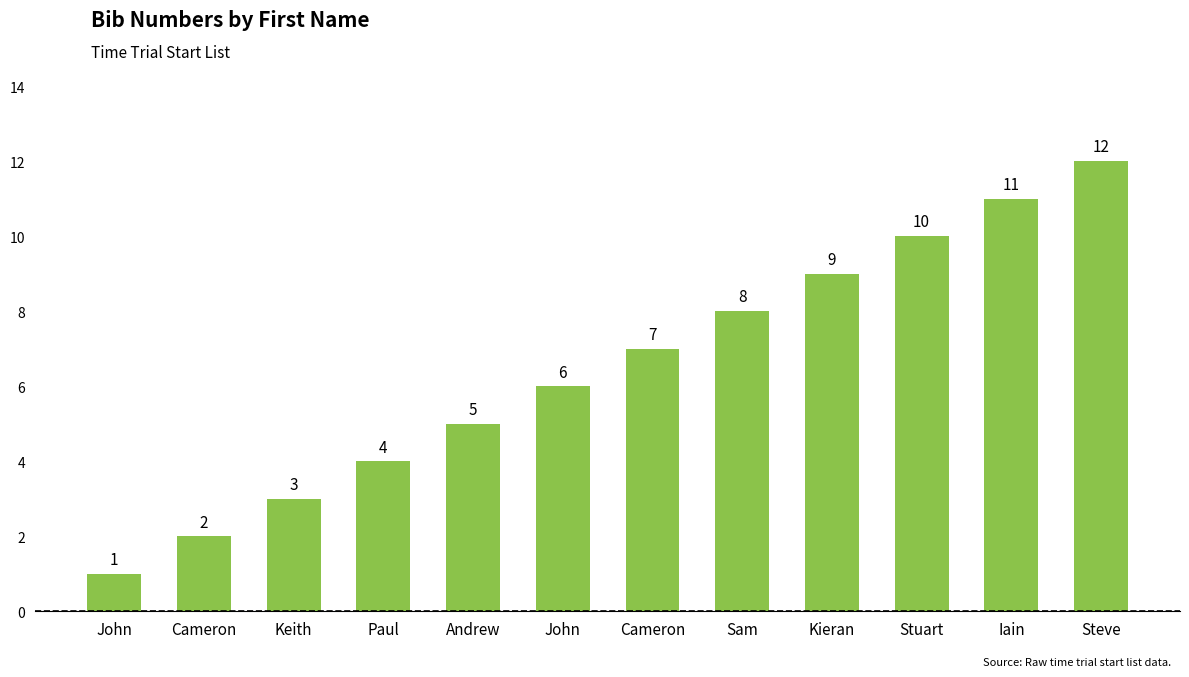

How many data points are less than 7?

6